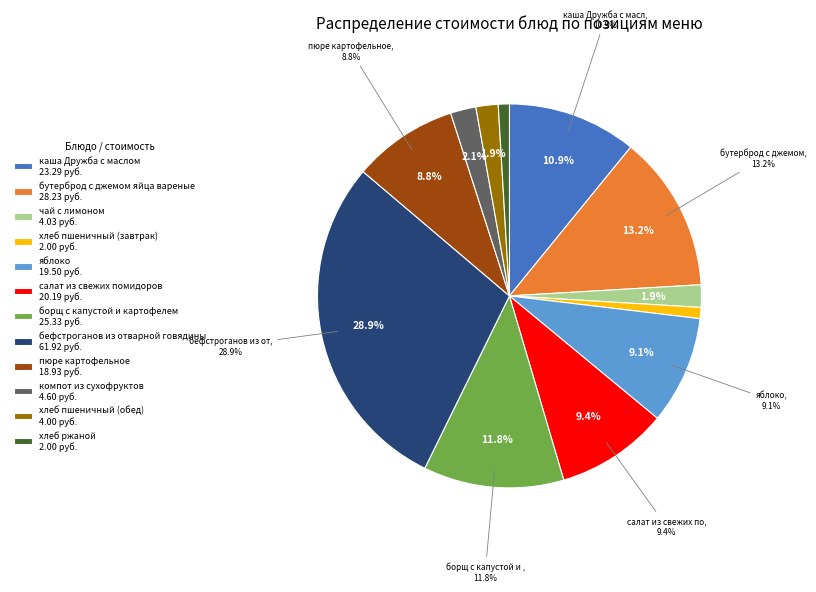

To the nearest percent, what is the combined percentage of хлеб ржаной and бутерброд с джемом яйца вареные?

14%